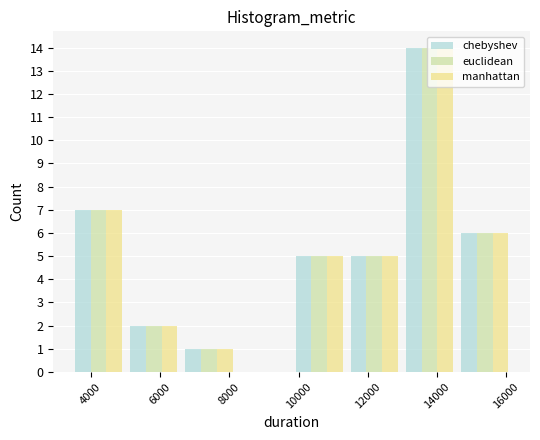

In the euclidean series, which range on the x-axis has the tallest bar?

13000 to 14600